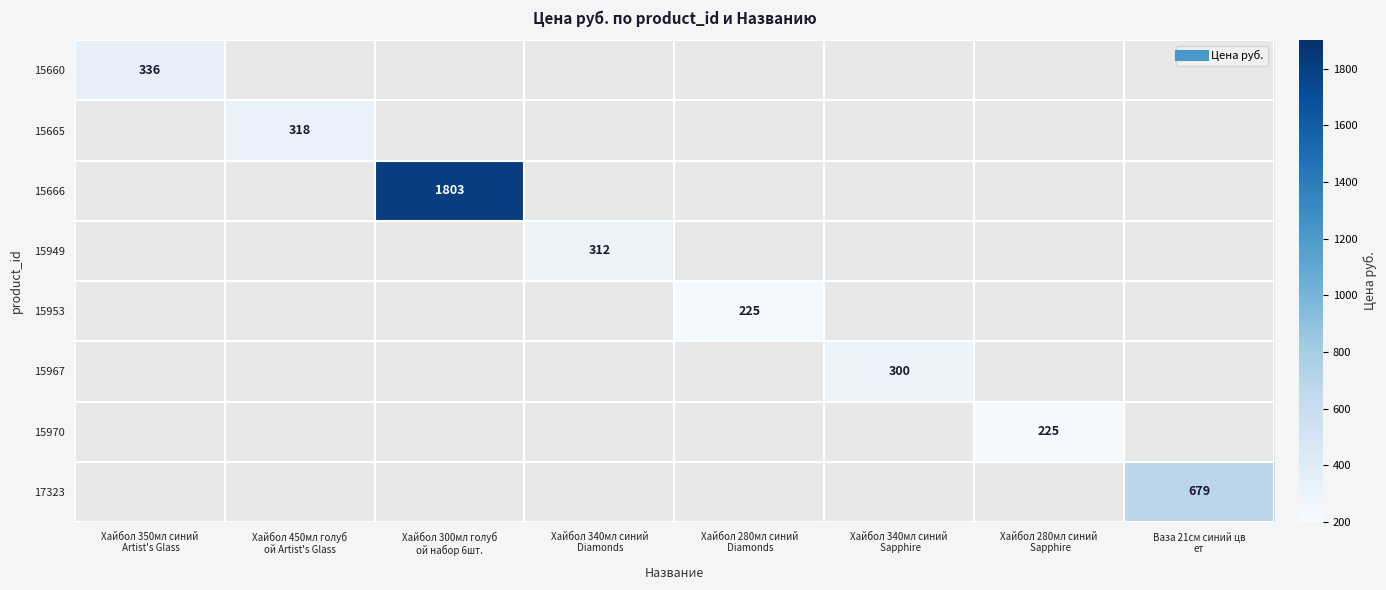

Is the value of 15967 at Ваза 21см синий цв ет greater than the value of 17323 at Хайбол 340мл синий Diamonds?

No